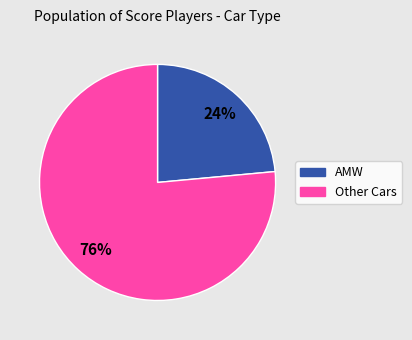

Which slice is the largest?

Other Cars